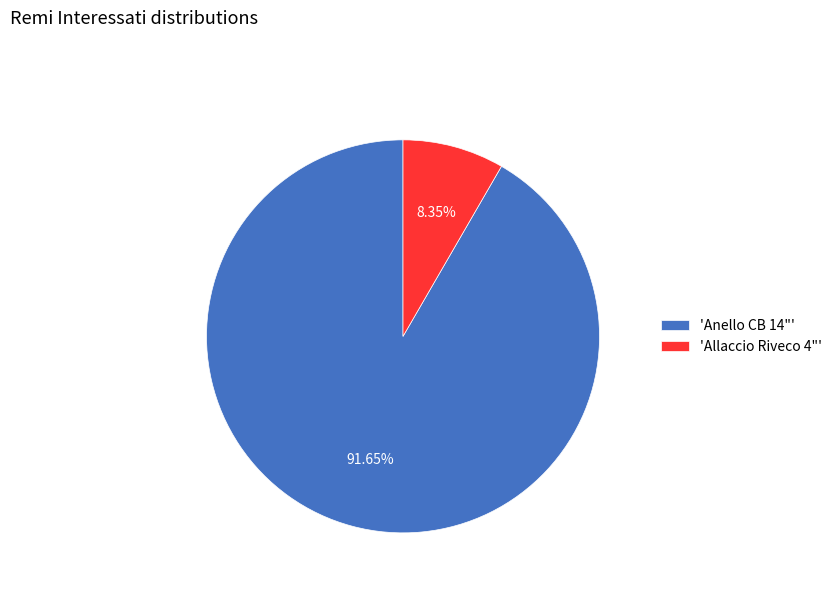

To the nearest percent, what is the difference between the largest and smallest slice percentages?

83%